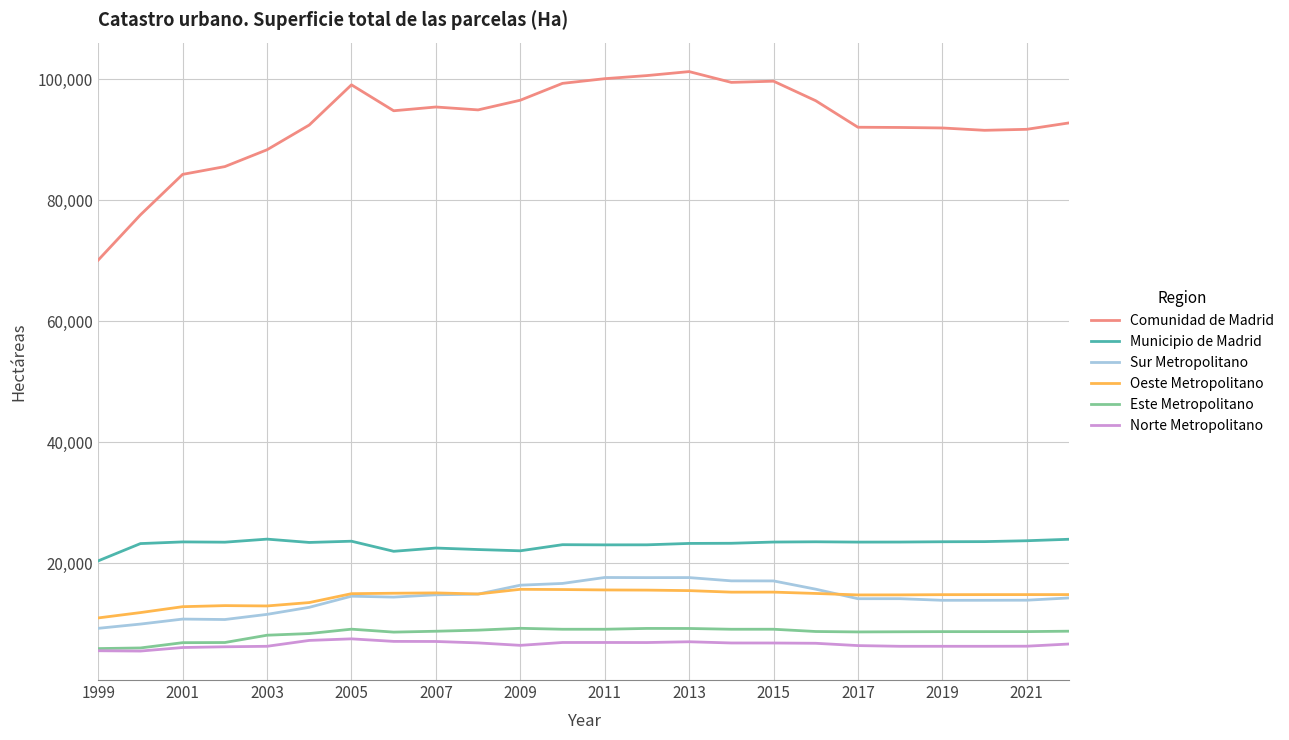

Which series has the largest total across all categories?

Comunidad de Madrid